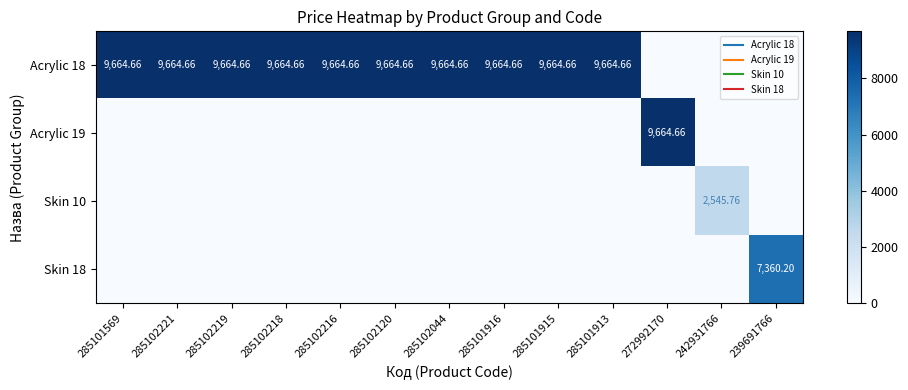

Which category has the highest value across all series?

285101569